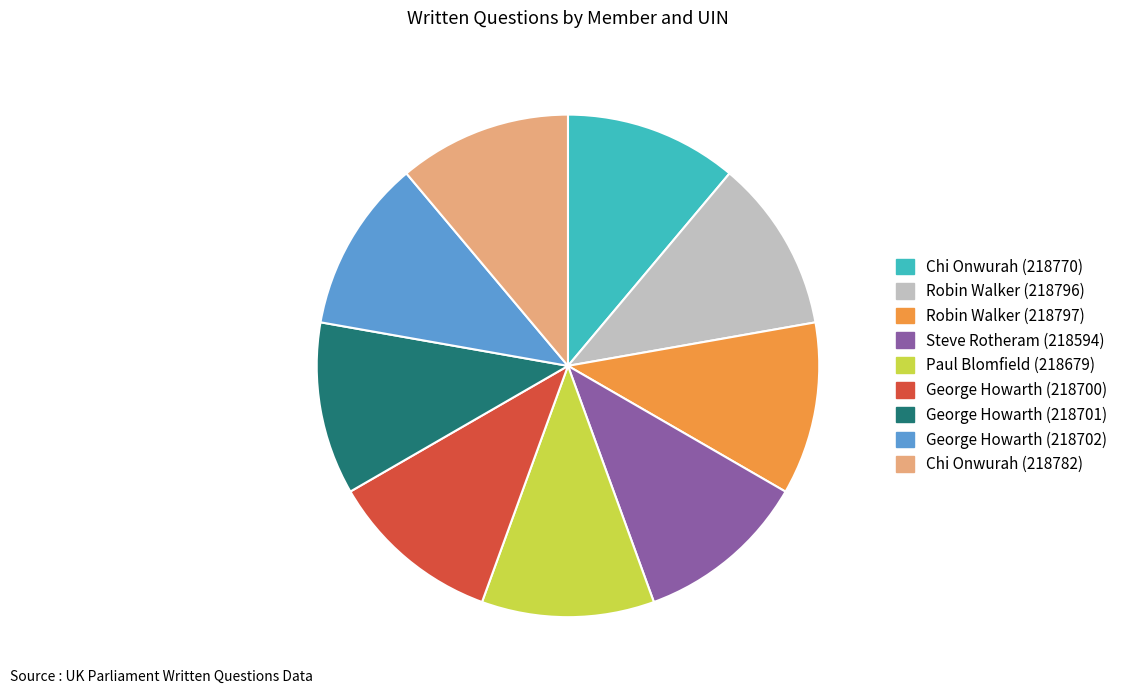

The Robin Walker (218796) slice represents 21% of the pie. True or false?

False